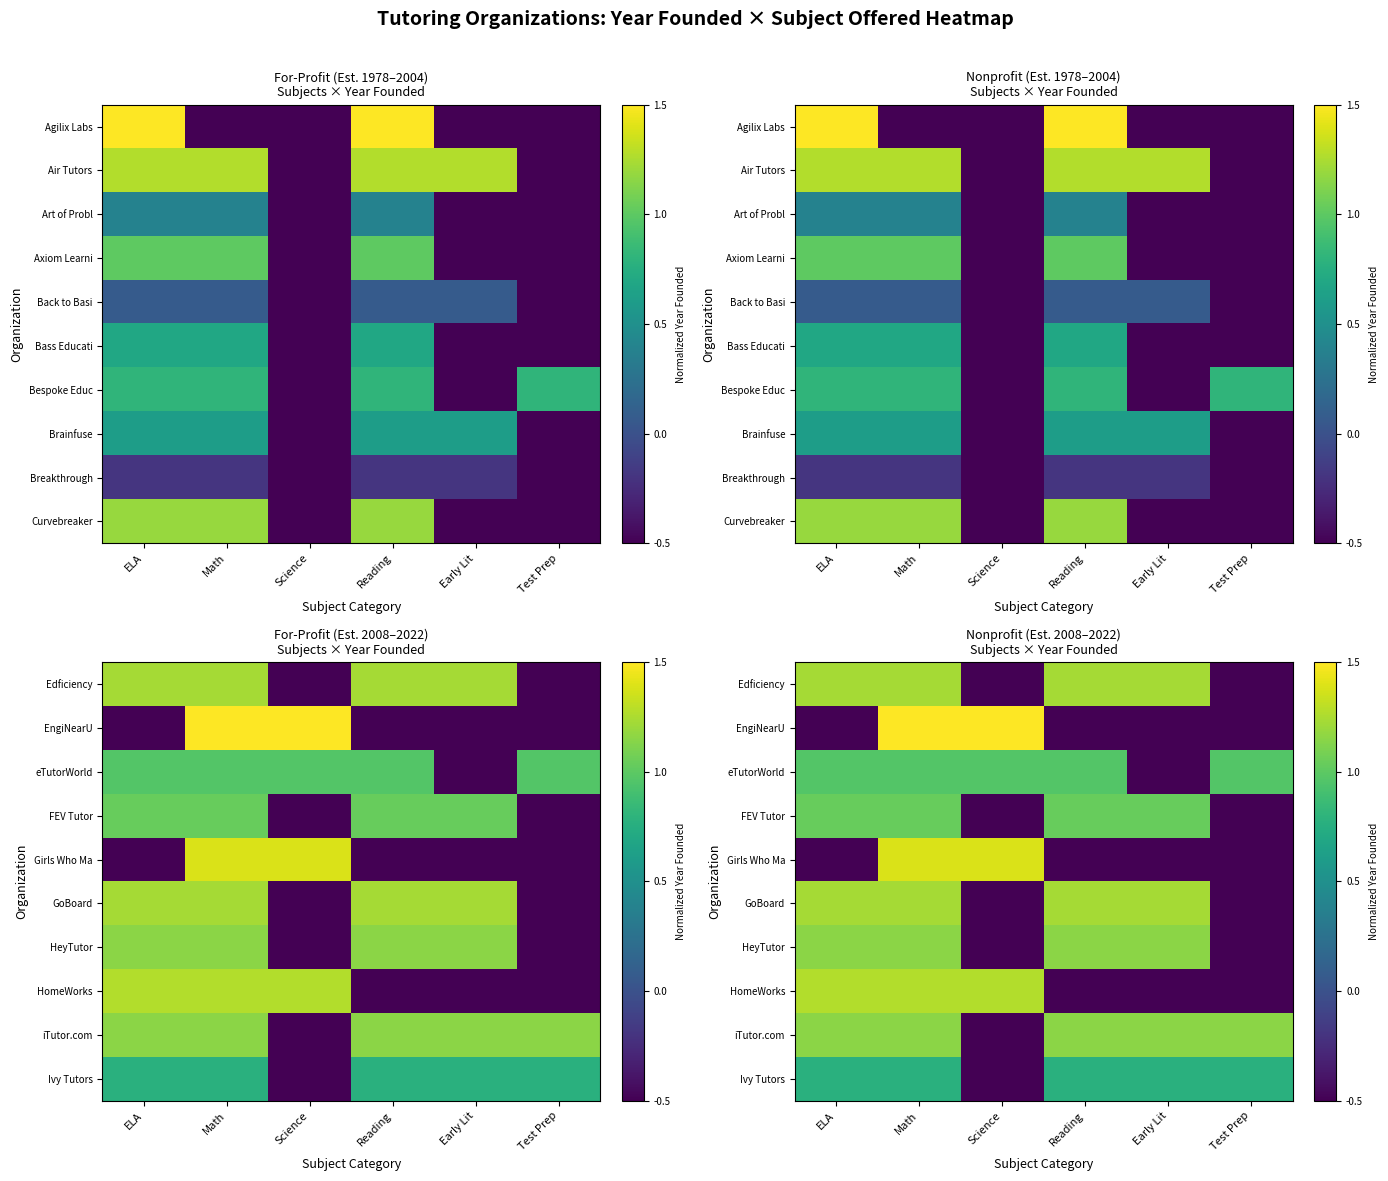

List the labels in order of Edficiency value, smallest first.

Science, Test Prep, ELA, Math, Reading, Early Lit